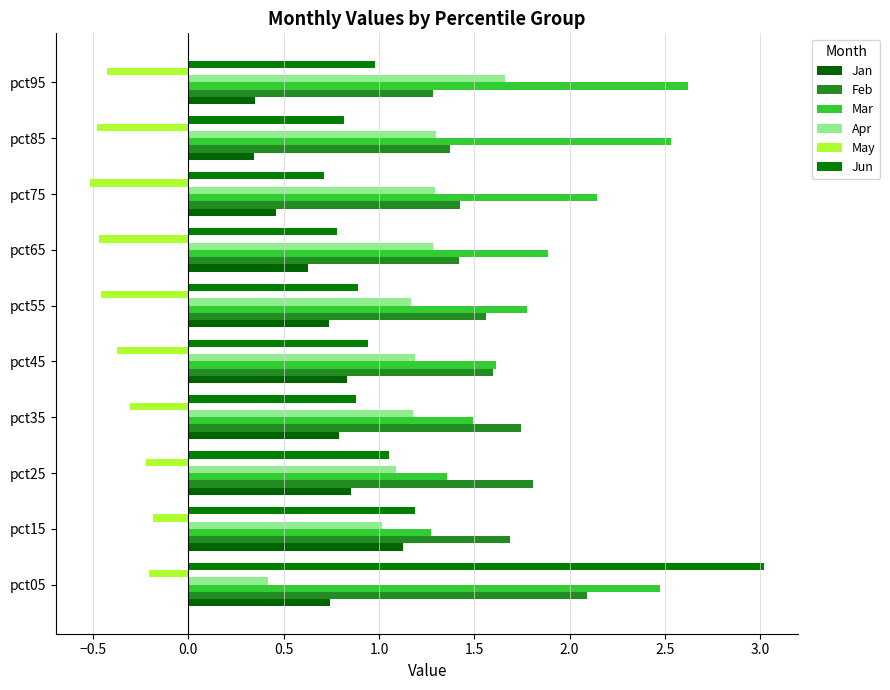

Which series has the widest spread of values?

Jun